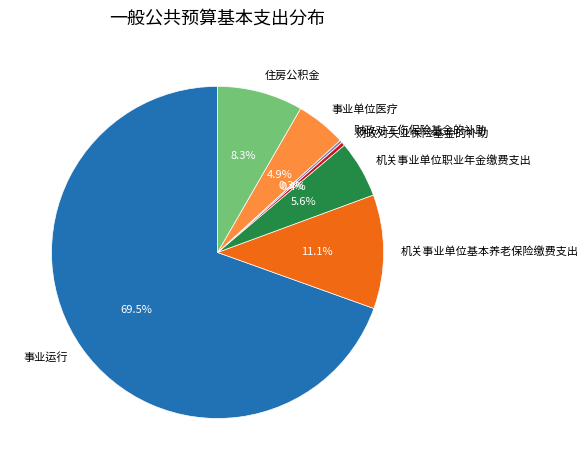

Which slice represents more than half of the pie?

事业运行